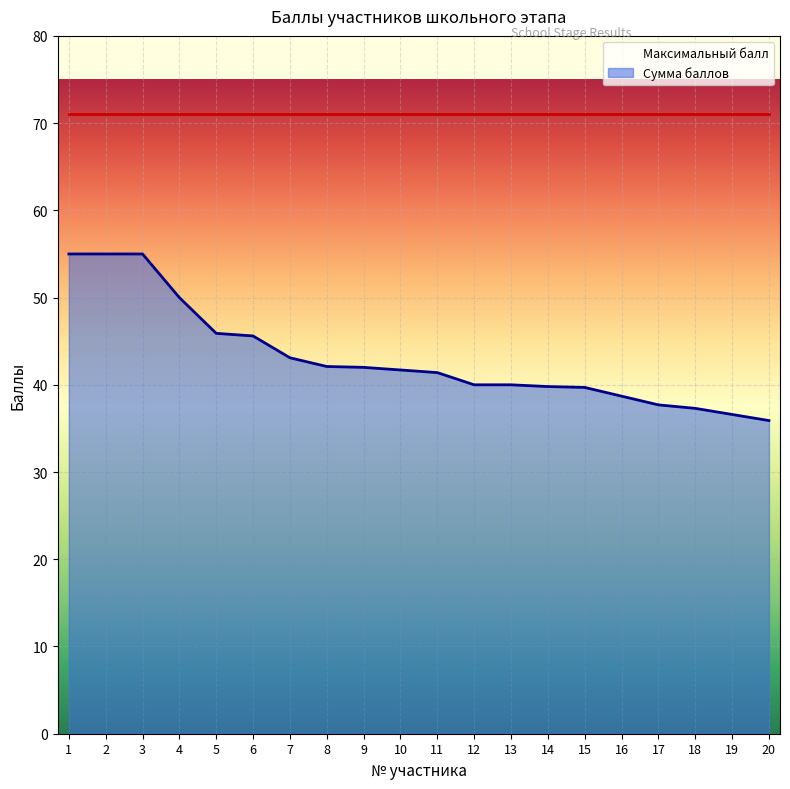

Which category has the highest value across all series?

1